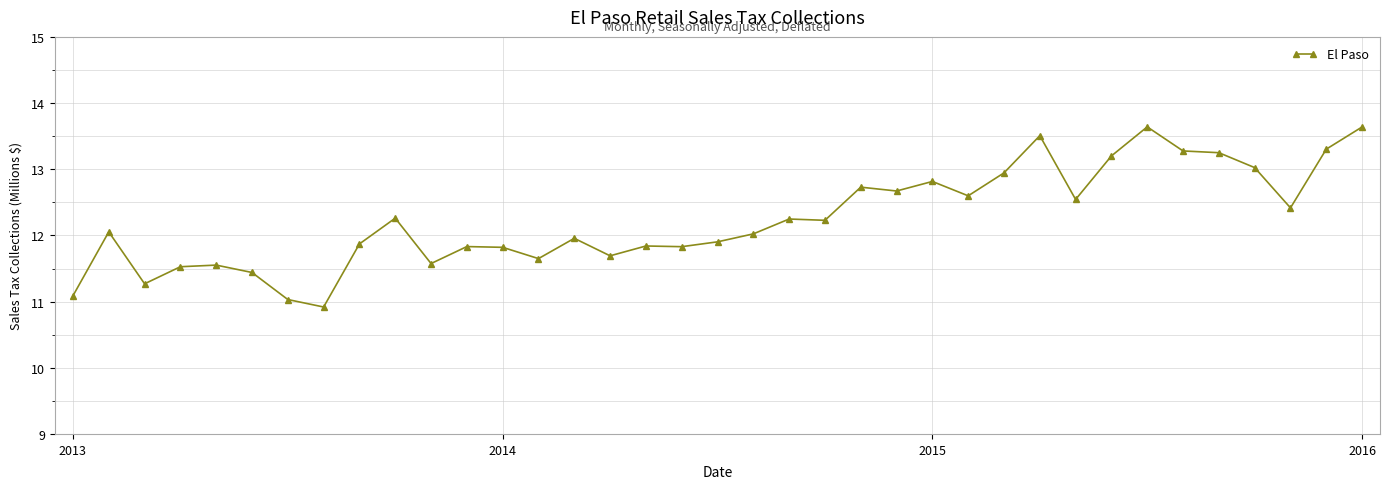

What is the minimum value shown in the chart?

10.9